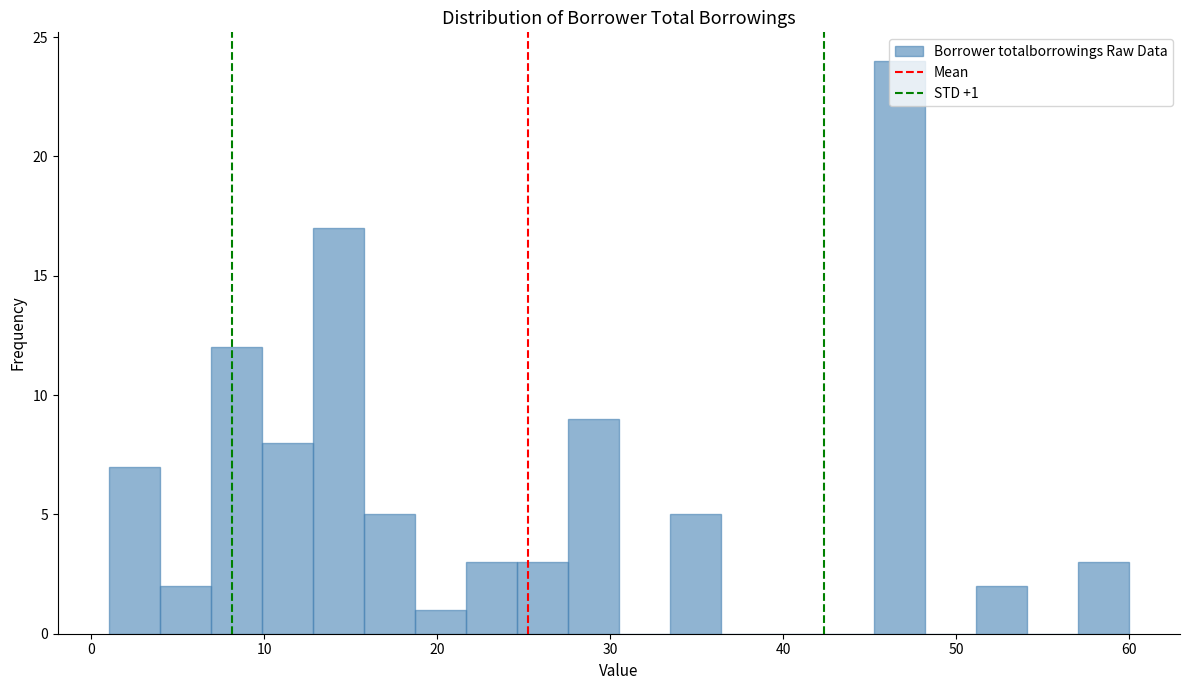

Around what value on the x-axis is the tallest bar? Give the approximate position of its centre, as read against the axis.

47